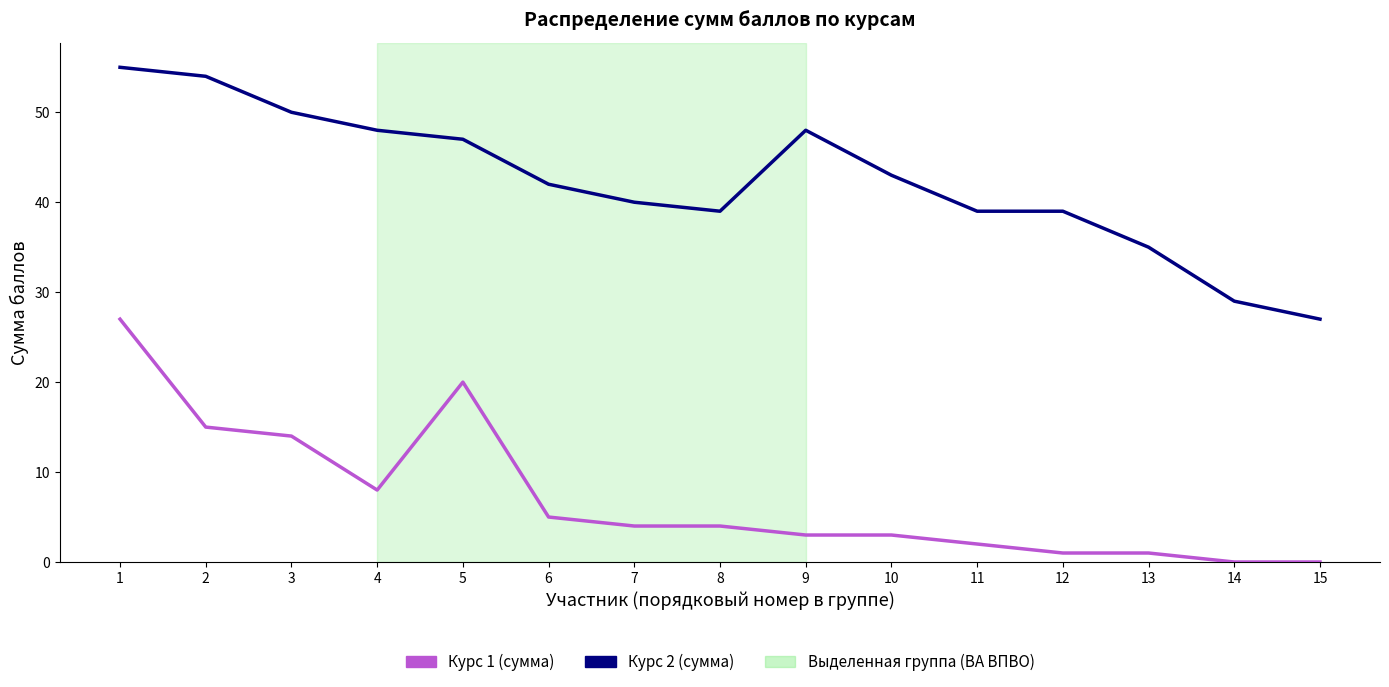

Reading left to right, list all the values displayed in this chart.

Курс 1 (сумма): 27	15	14	8	20	5	4	4	3	3	2	1	1	0	0
Курс 2 (сумма): 55	54	50	48	47	42	40	39	48	43	39	39	35	29	27